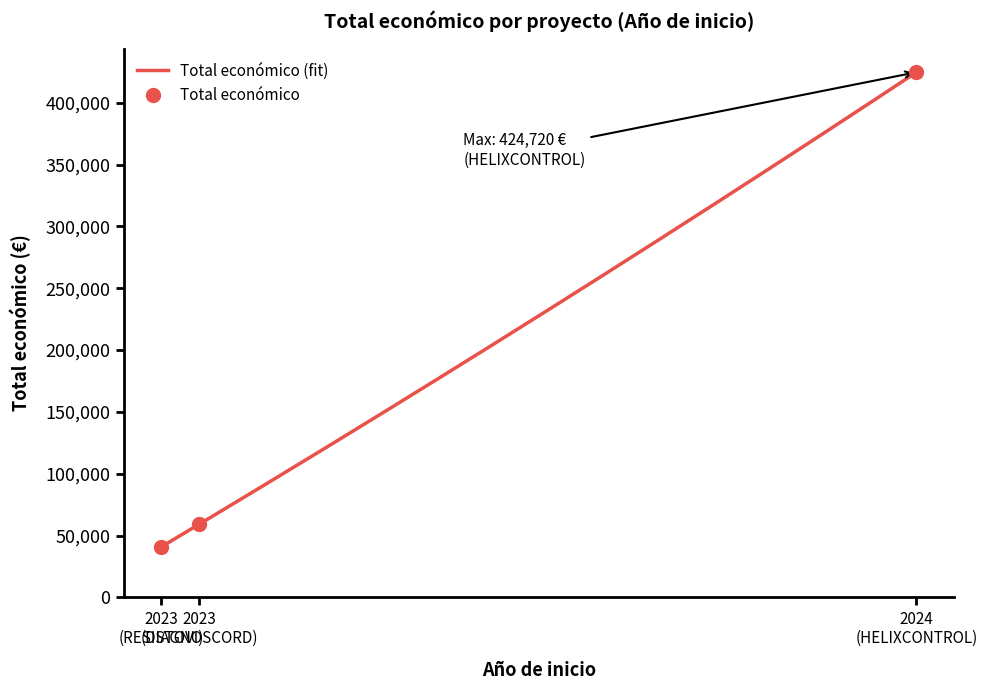

What is the sum of all values?

524702